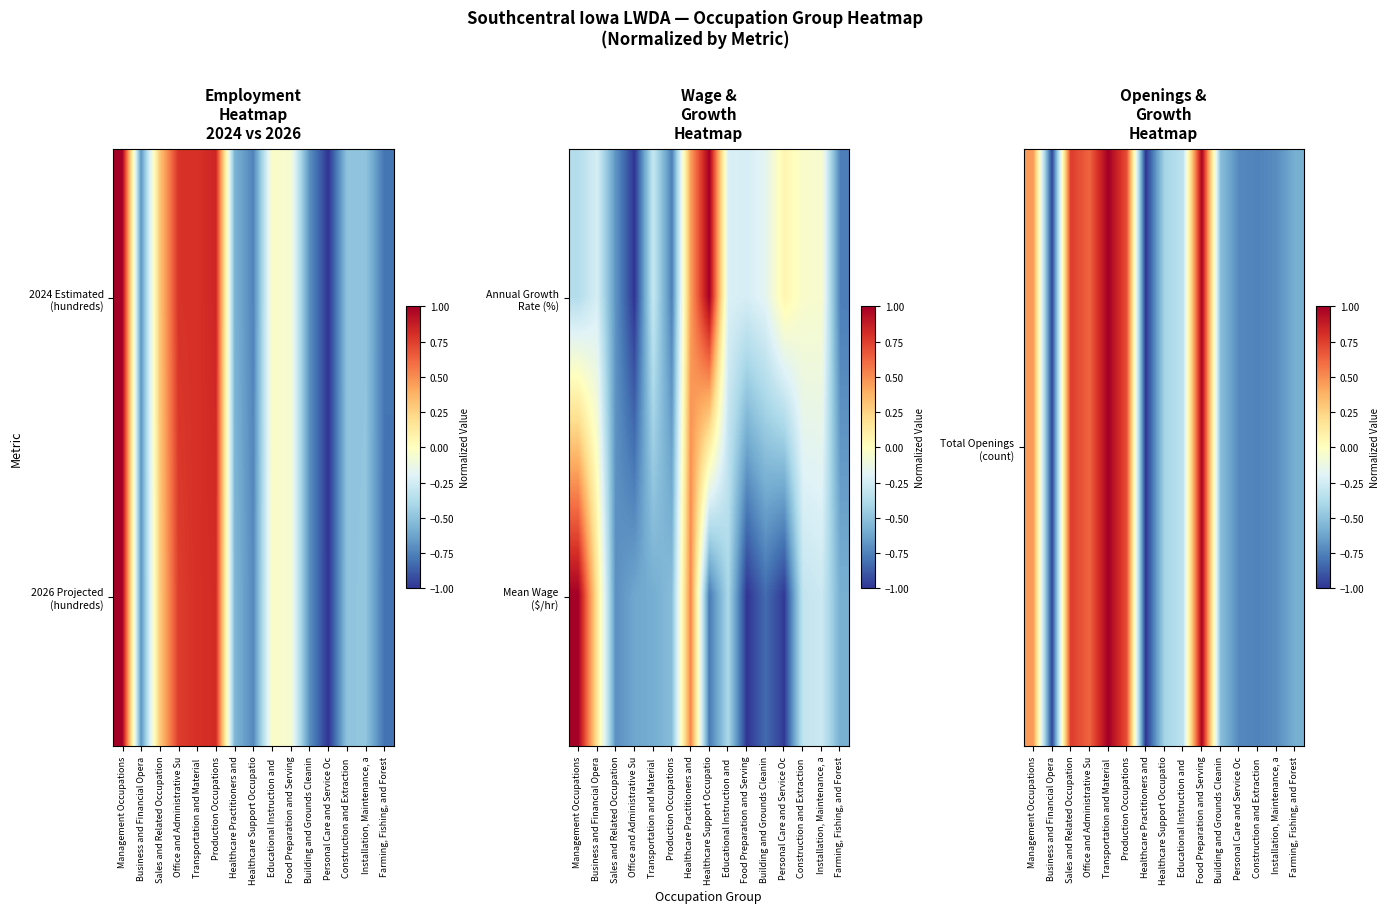

What is the difference between the second highest and minimum values in the Total Openings (count) series?

2.0